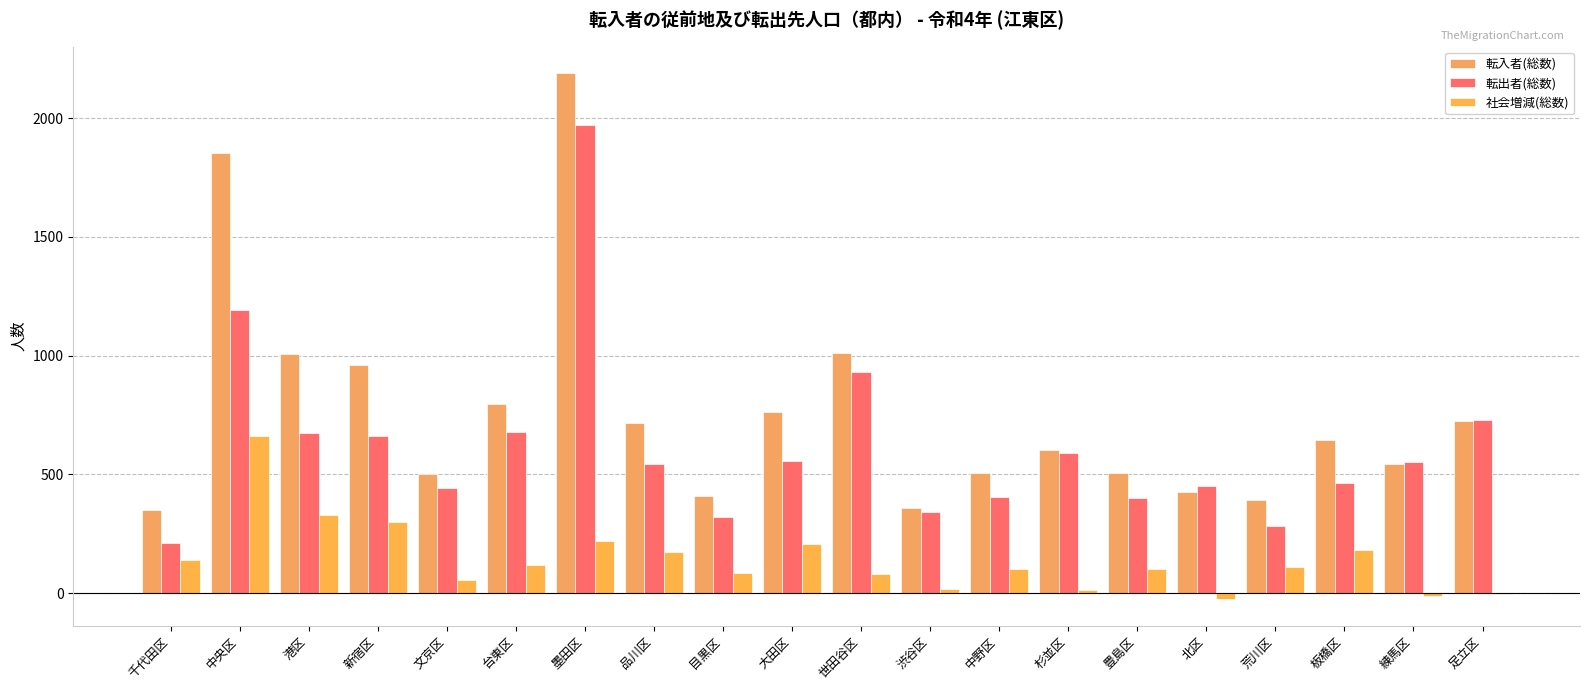

What is the highest value of the 転出者(総数) series?

1972